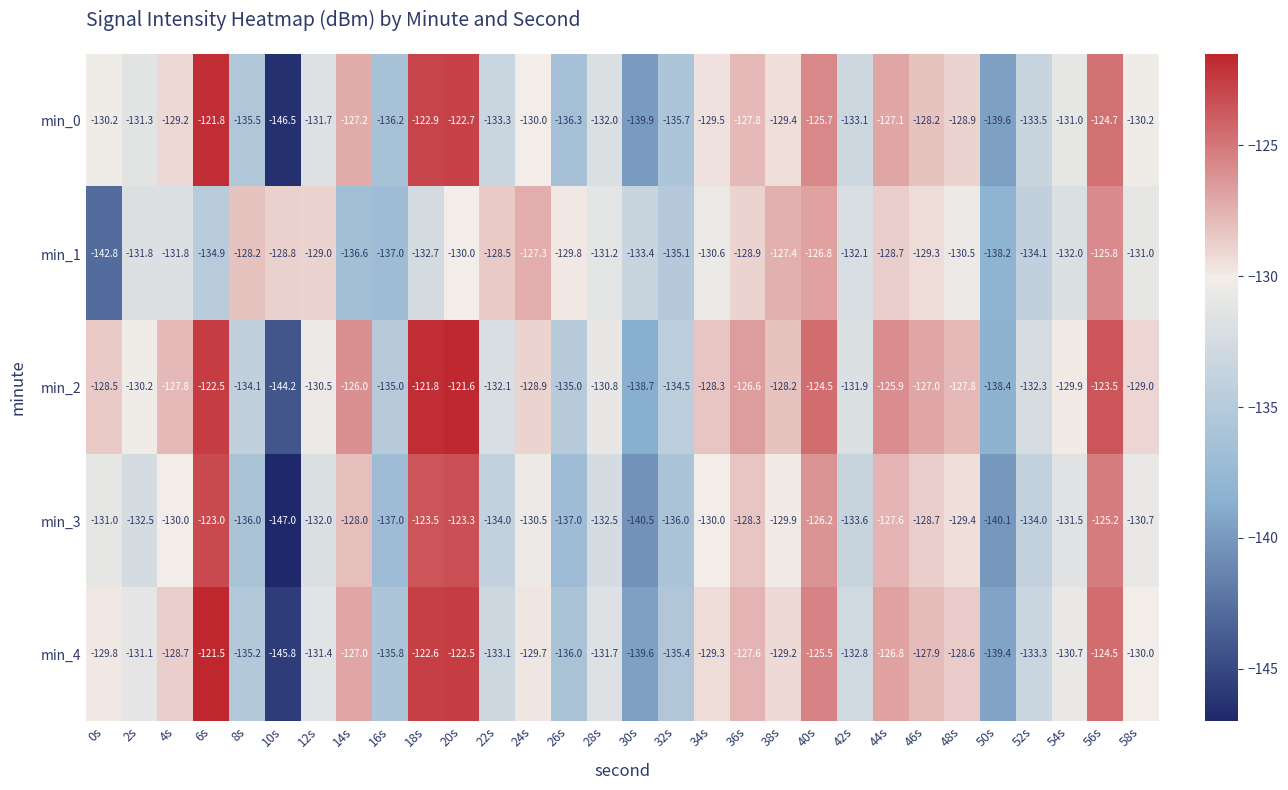

What is the maximum value shown in the chart?

-121.5